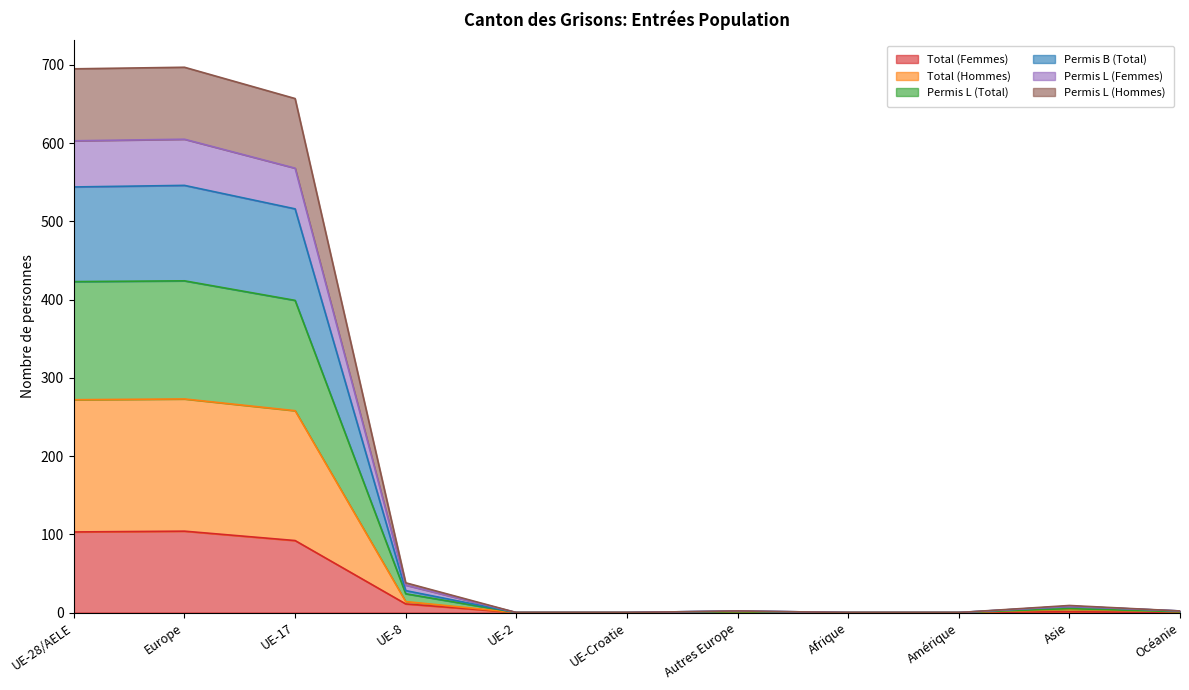

Count the number of data series in this chart.

6